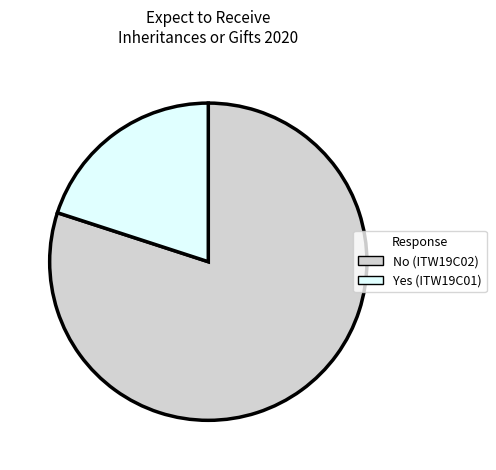

Is there a majority slice in this chart?

Yes